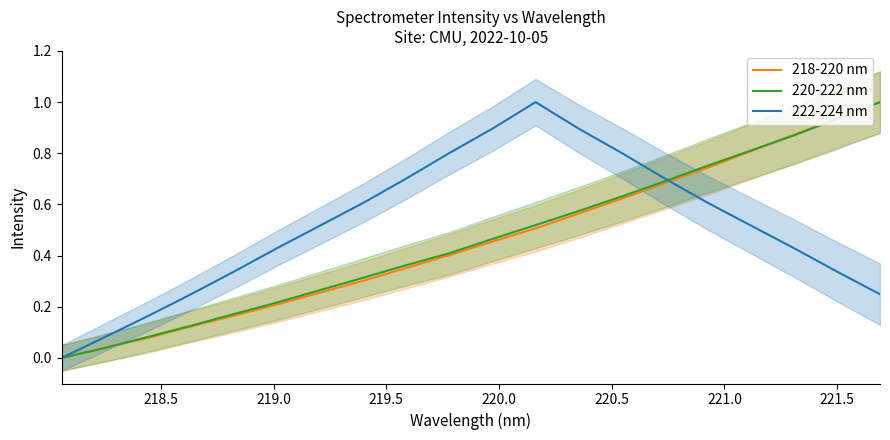

How many positive values does the 218-220 nm series have?

19